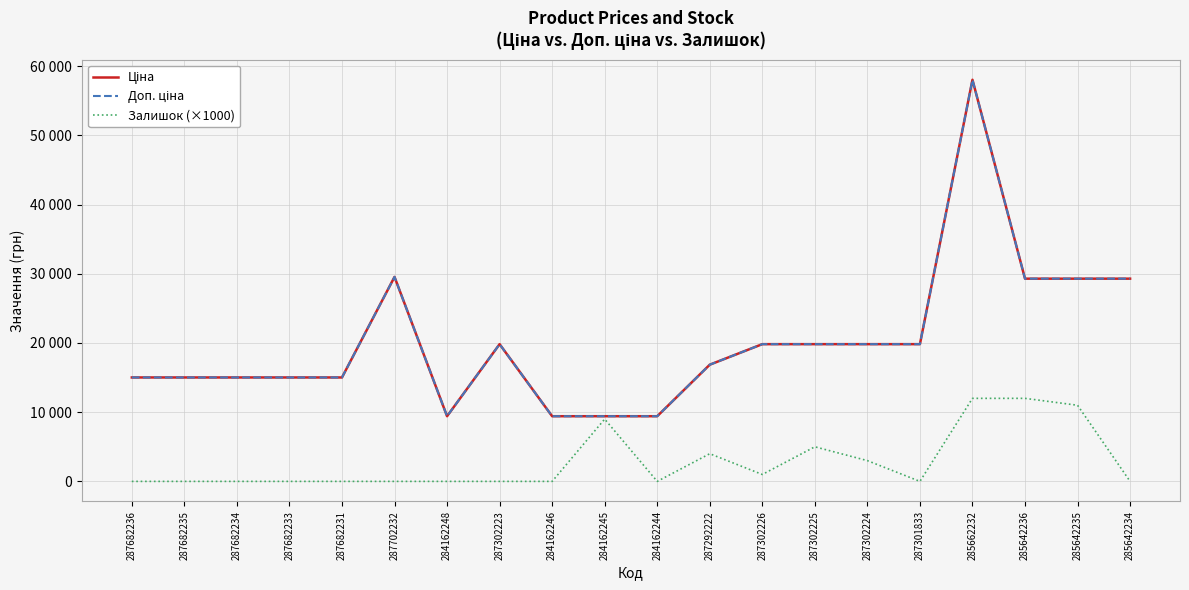

Reading left to right, extract all data points from this chart.

Ціна: 15019.2	15019.2	15019.2	15019.2	15019.2	29548.9	9416.9	19831.1	9416.9	9416.9	9416.9	16863.2	19831.1	19831.1	19831.1	19831.1	58037.0	29294.9	29294.9	29294.9
Доп. ціна: 15019.2	15019.2	15019.2	15019.2	15019.2	29548.9	9416.9	19831.1	9416.9	9416.9	9416.9	16863.2	19831.1	19831.1	19831.1	19831.1	58037.0	29294.9	29294.9	29294.9
Залишок (×1000): 0.0	0.0	0.0	0.0	0.0	0.0	0.0	0.0	0.0	9000.0	0.0	4000.0	1000.0	5000.0	3000.0	0.0	12000.0	12000.0	11000.0	0.0